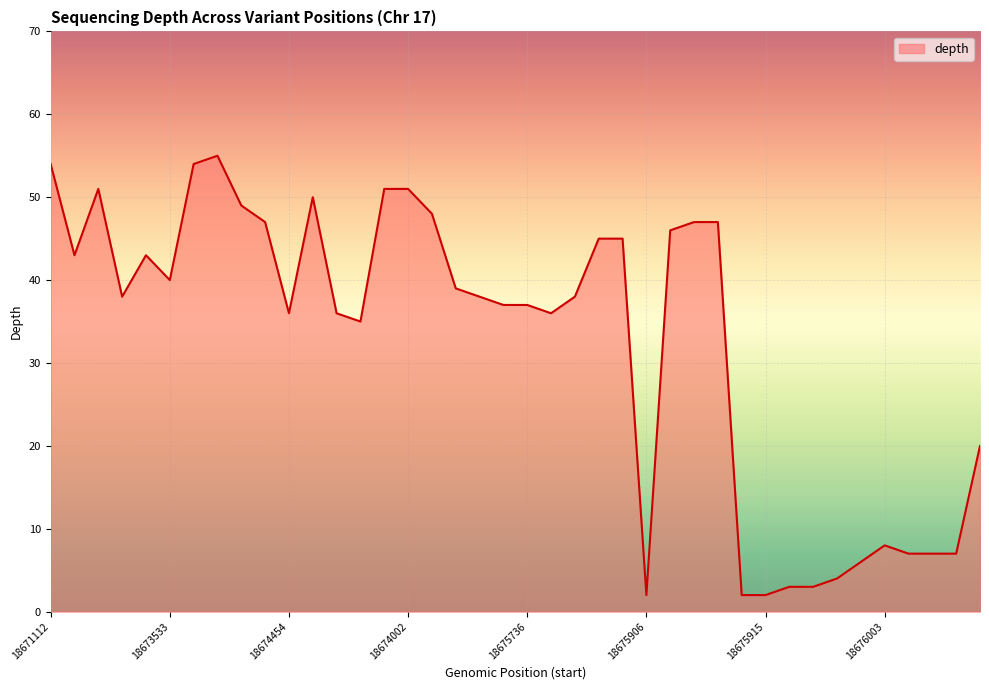

What is the maximum value shown in the chart?

55